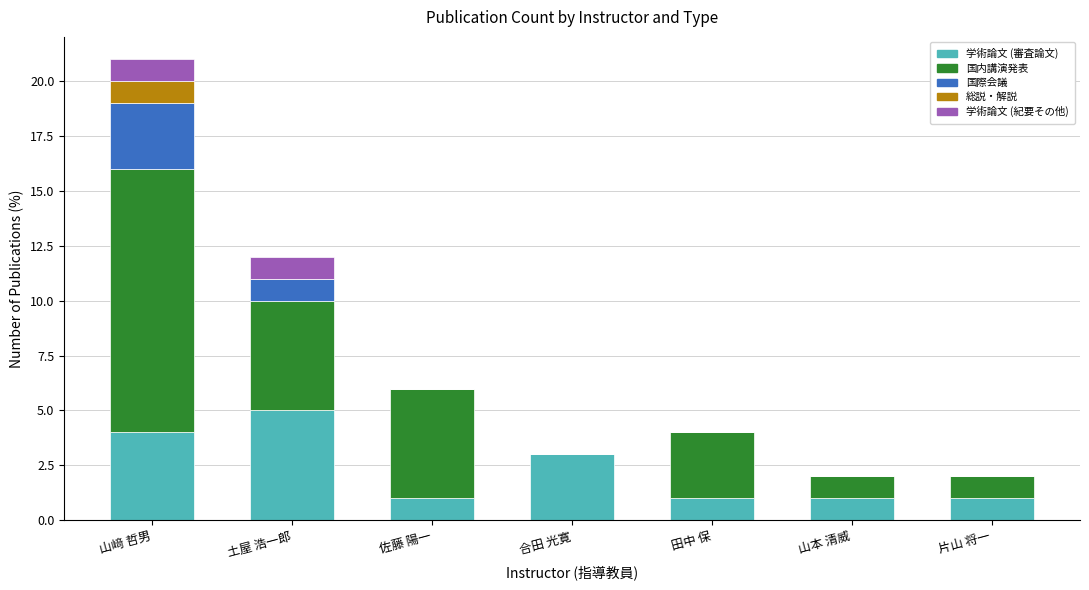

At which category is the sum across all series the highest?

山﨑 哲男